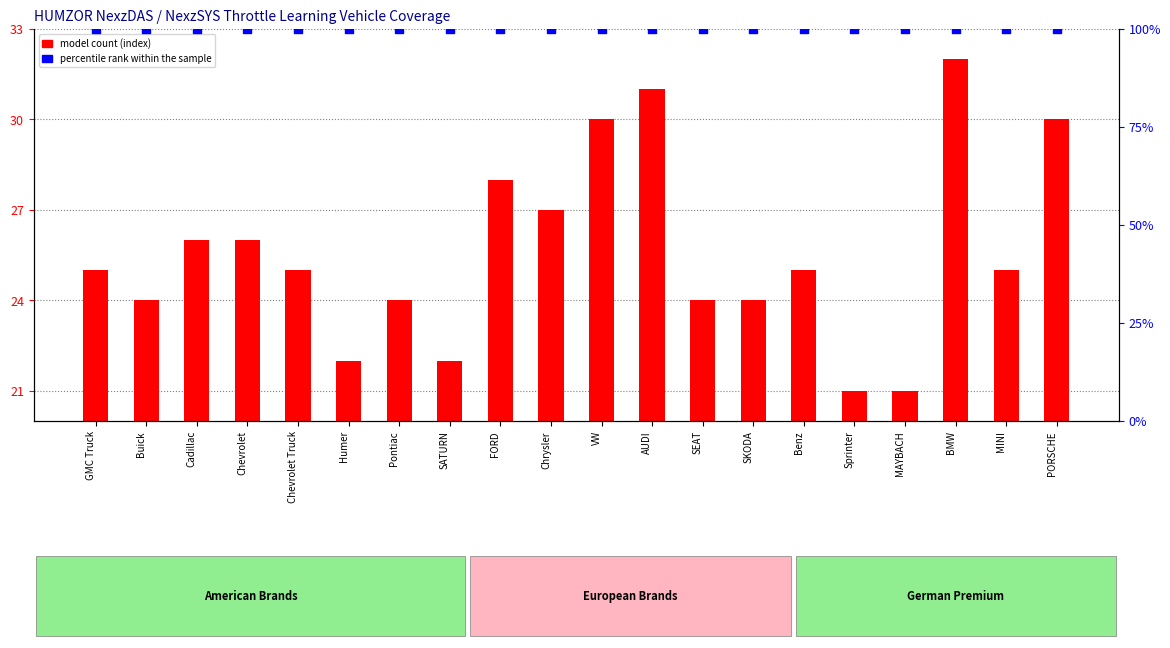

Which series contains the highest Y value?

percentile rank within the sample